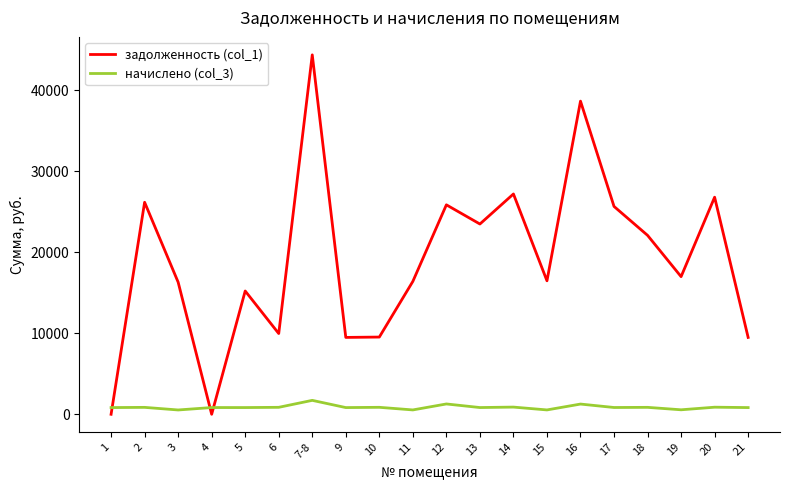

What is the highest value of the задолженность (col_1) series?

44385.4